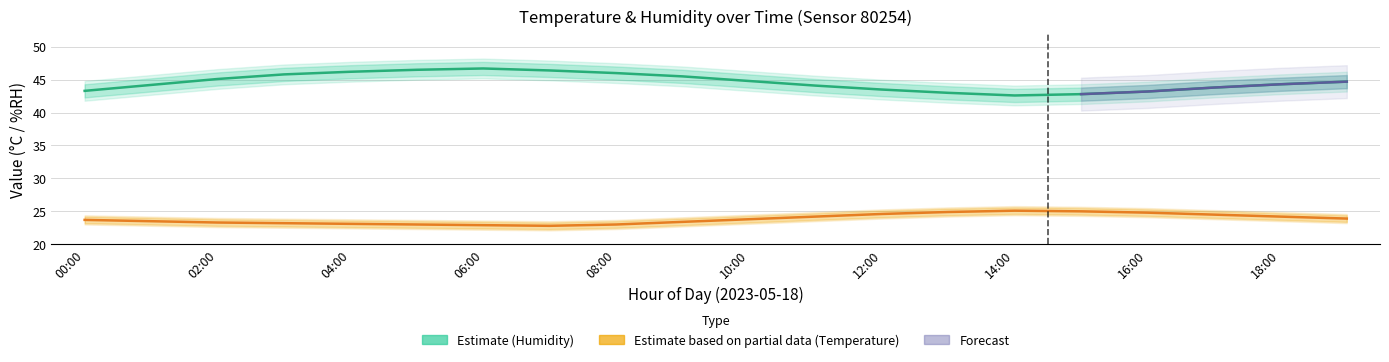

Does the chart have visible grid lines?

Yes